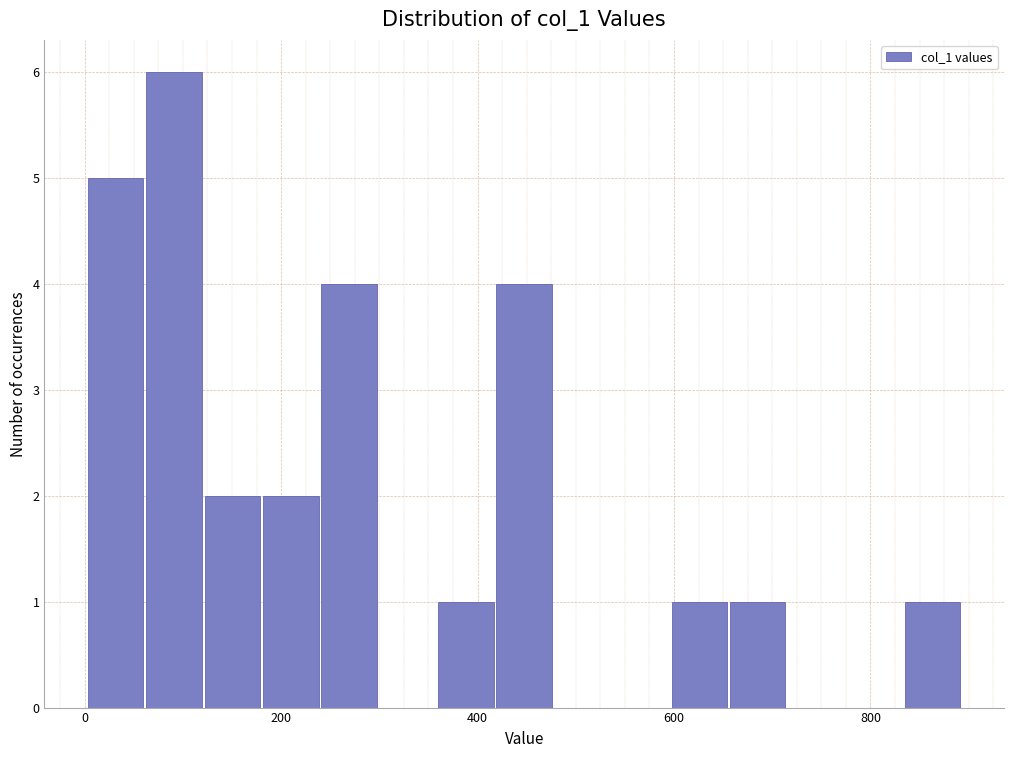

Read against the x-axis, roughly where is the centre of the tallest bar?

100